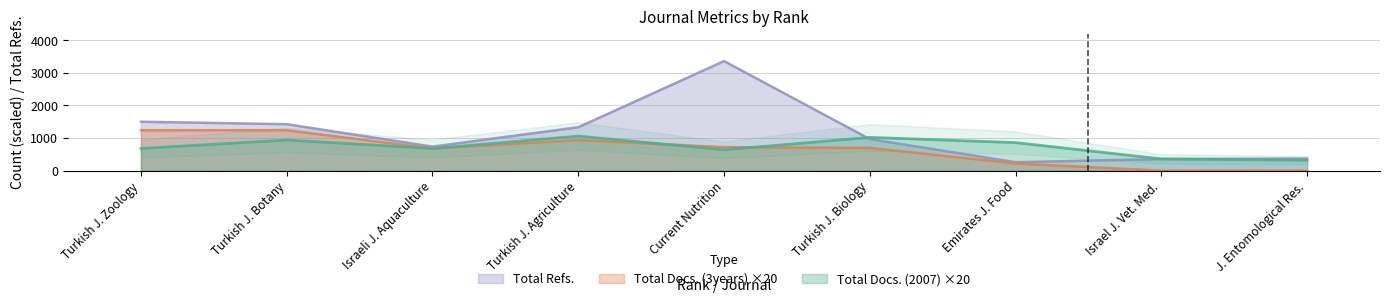

Which category has the highest value in the Total Refs. series?

Current Nutrition